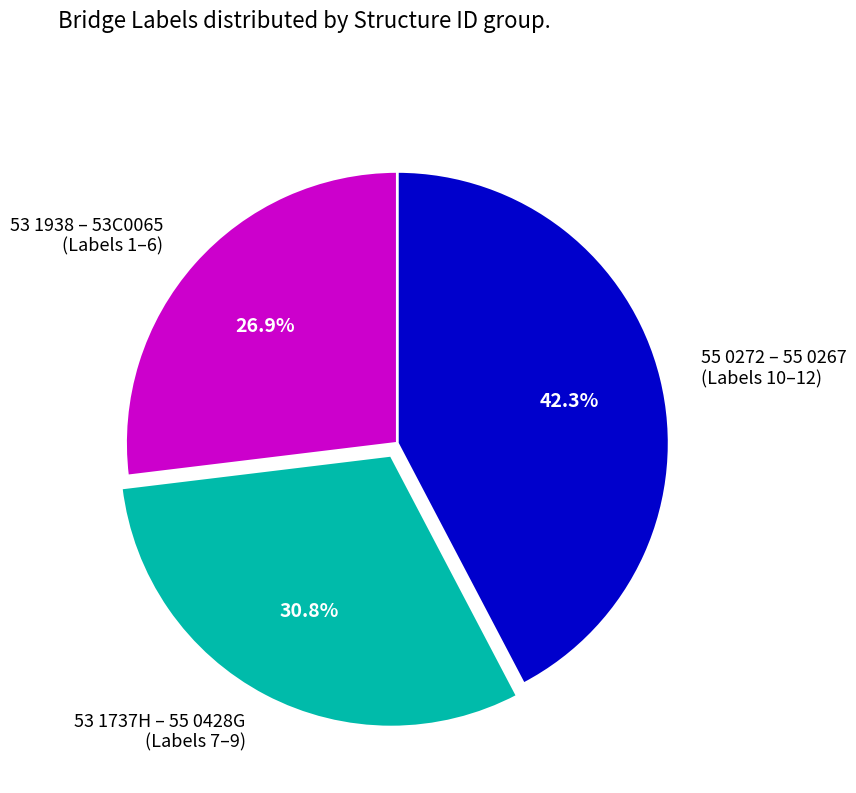

Between 55 0272 – 55 0267 (Labels 10–12) and 53 1938 – 53C0065 (Labels 1–6), which is larger?

55 0272 – 55 0267 (Labels 10–12)